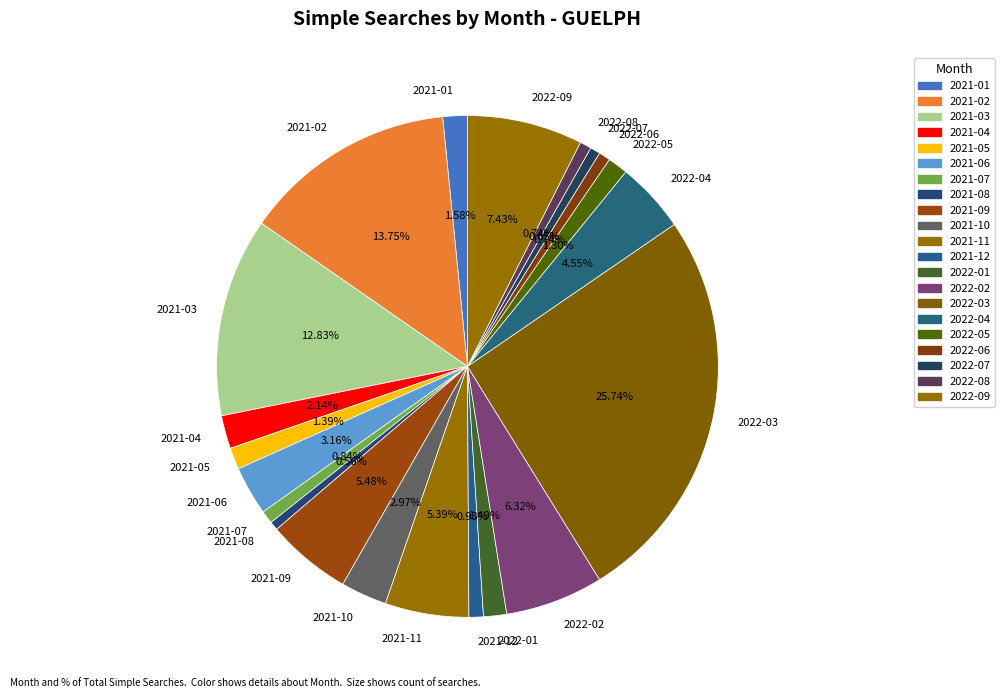

Approximately how many times larger is the value at 2022-01 compared to 2021-12?

1.6